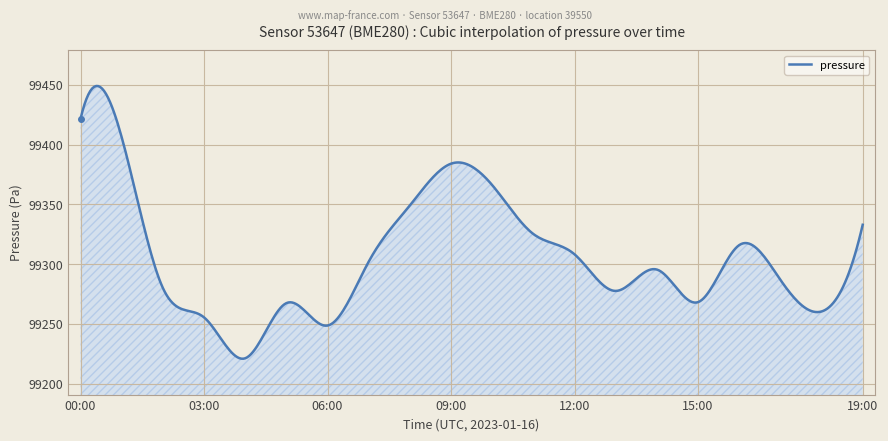

What is the greatest value displayed?

99449.1